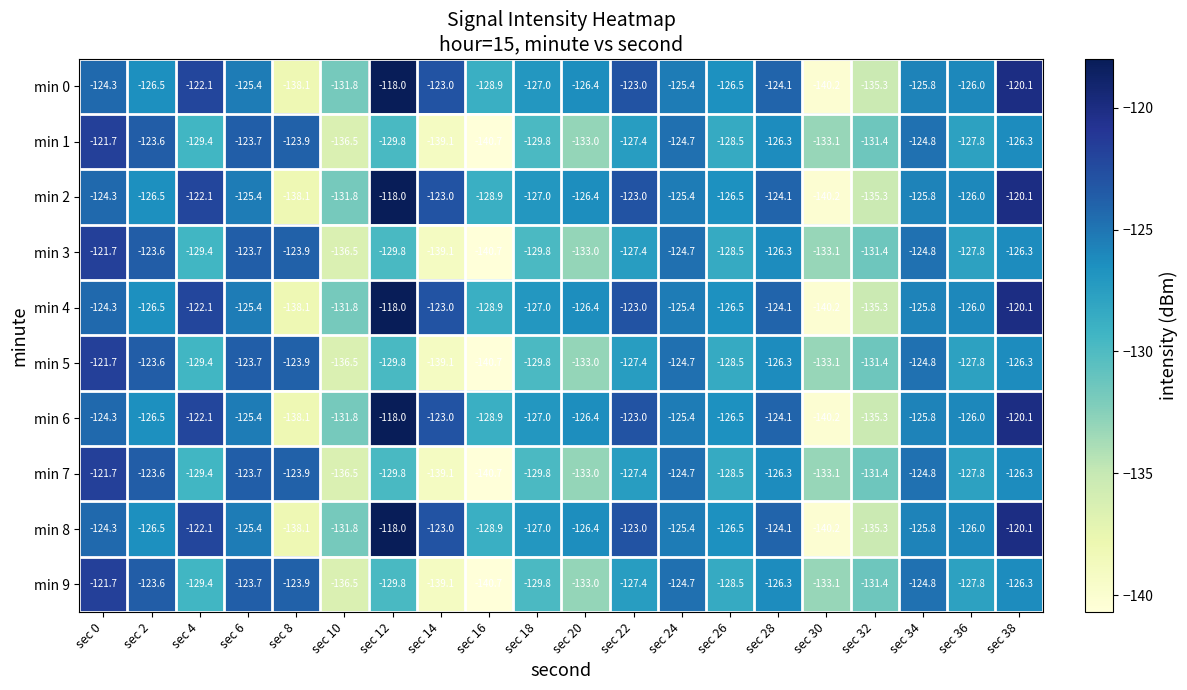

True or false: min 5 has a value of -129.8 at sec 18.

True